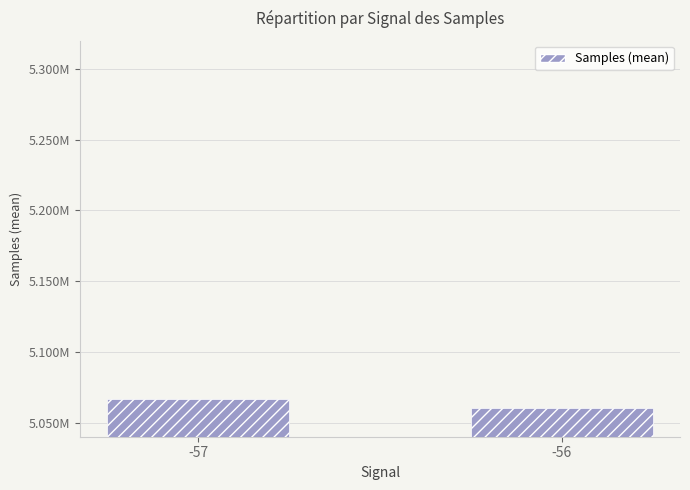

Reading left to right, extract all data points from this chart.

-57=5066514.5	-56=5060241.9